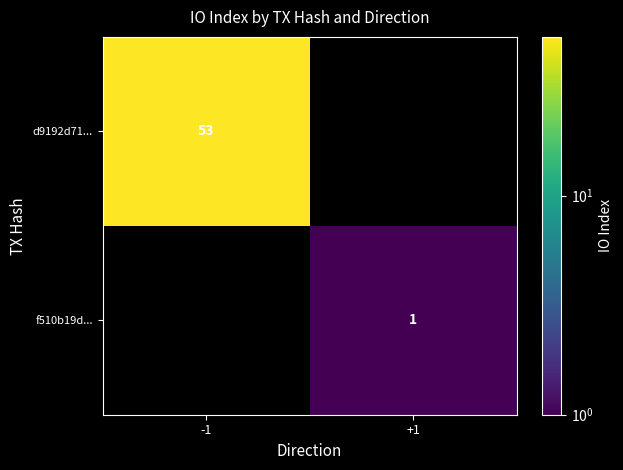

True or false: f510b19d... has a value of 1 at +1.

True